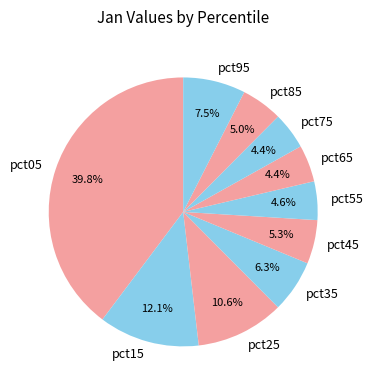

Do pct45 and pct15 together represent more than half of the pie?

No